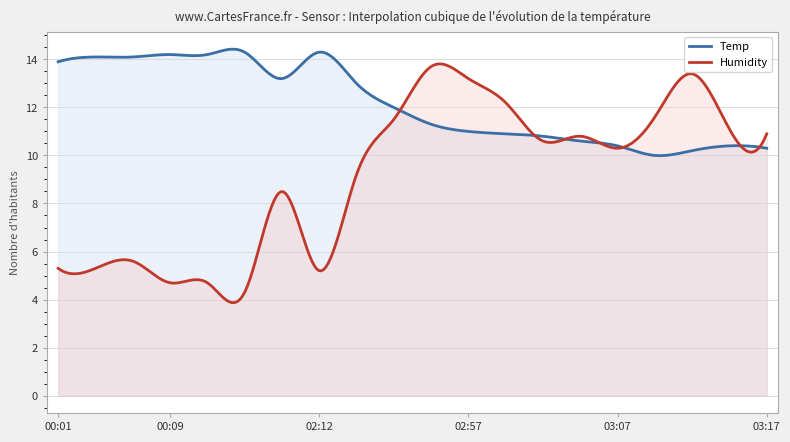

Where is Humidity nearest to the value 9?

02:27